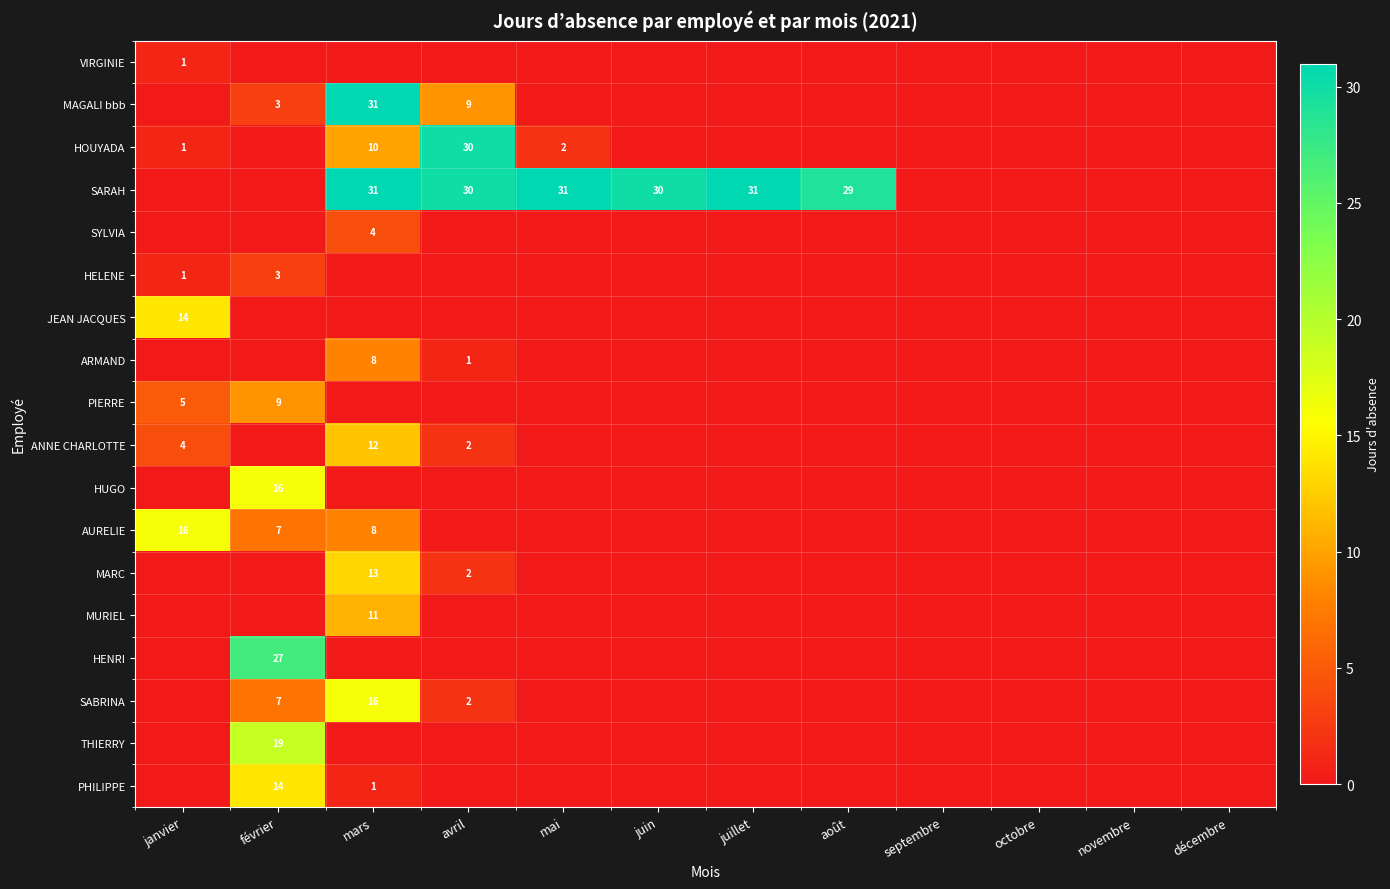

Between juillet and décembre, which series saw the biggest shift?

SARAH